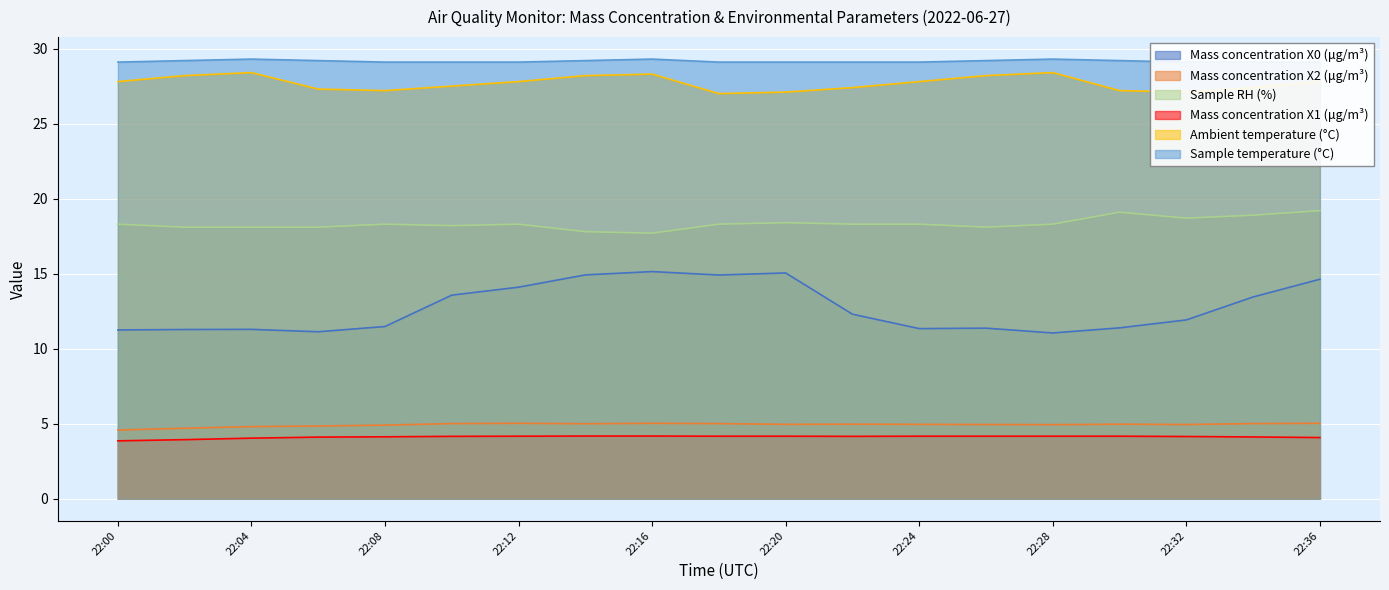

Reading right to left, what are all the values shown in this chart?

Mass concentration X0 (μg/m³): 14.6	13.4	11.9	11.4	11.1	11.4	11.3	12.3	15.1	14.9	15.1	14.9	14.1	13.6	11.5	11.1	11.3	11.3	11.2
Mass concentration X2 (μg/m³): 5.0	5.0	5.0	5.0	4.9	5.0	5.0	5.0	5.0	5.0	5.0	5.0	5.0	5.0	4.9	4.8	4.8	4.7	4.6
Sample RH (%): 19.2	18.9	18.7	19.1	18.3	18.1	18.3	18.3	18.4	18.3	17.7	17.8	18.3	18.2	18.3	18.1	18.1	18.1	18.3
Mass concentration X1 (μg/m³): 4.1	4.1	4.2	4.2	4.2	4.2	4.2	4.2	4.2	4.2	4.2	4.2	4.2	4.2	4.1	4.1	4.0	3.9	3.9
Ambient temperature (°C): 27.8	27.4	27.1	27.2	28.4	28.2	27.8	27.4	27.1	27.0	28.3	28.2	27.8	27.5	27.2	27.3	28.4	28.2	27.8
Sample temperature (°C): 29.1	29.1	29.1	29.2	29.3	29.2	29.1	29.1	29.1	29.1	29.3	29.2	29.1	29.1	29.1	29.2	29.3	29.2	29.1